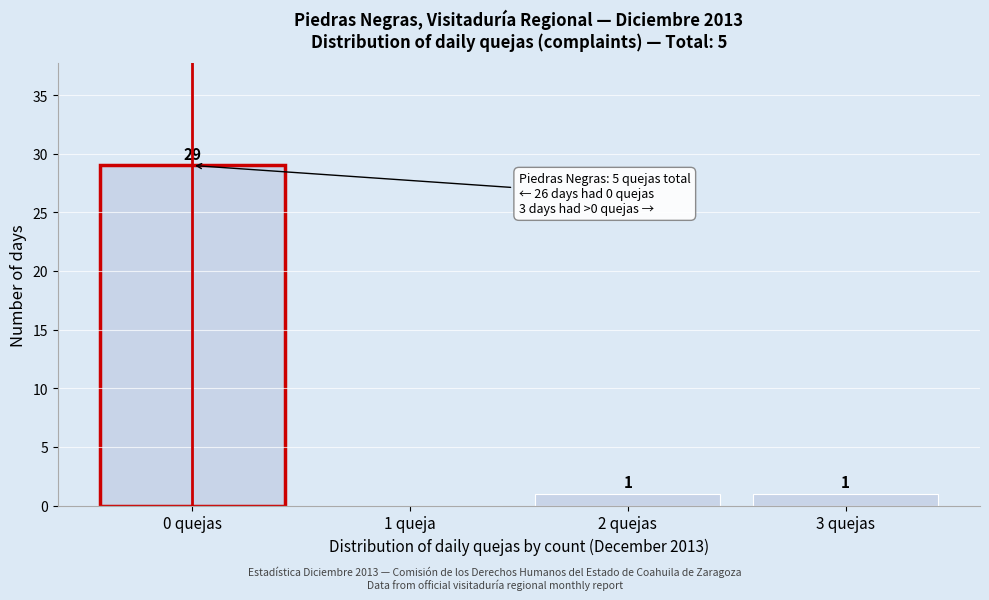

Reading left to right, transcribe all the data shown in this chart.

0 quejas=29	1 queja=0	2 quejas=1	3 quejas=1